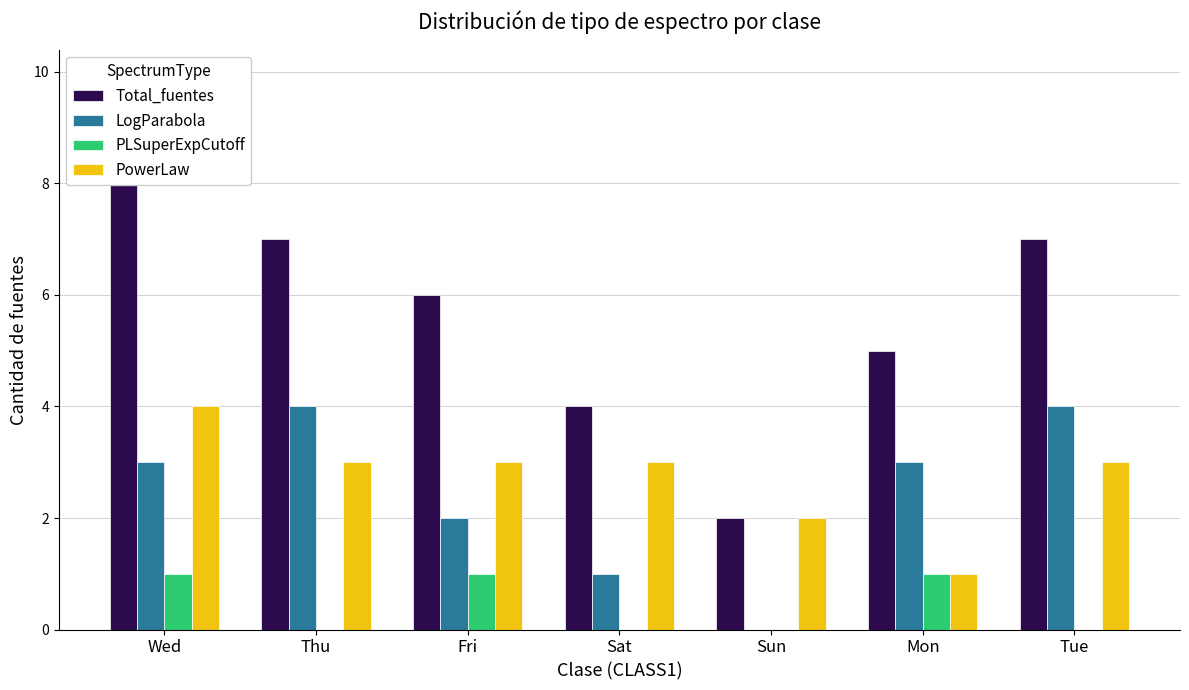

What position from the left is Sat?

4